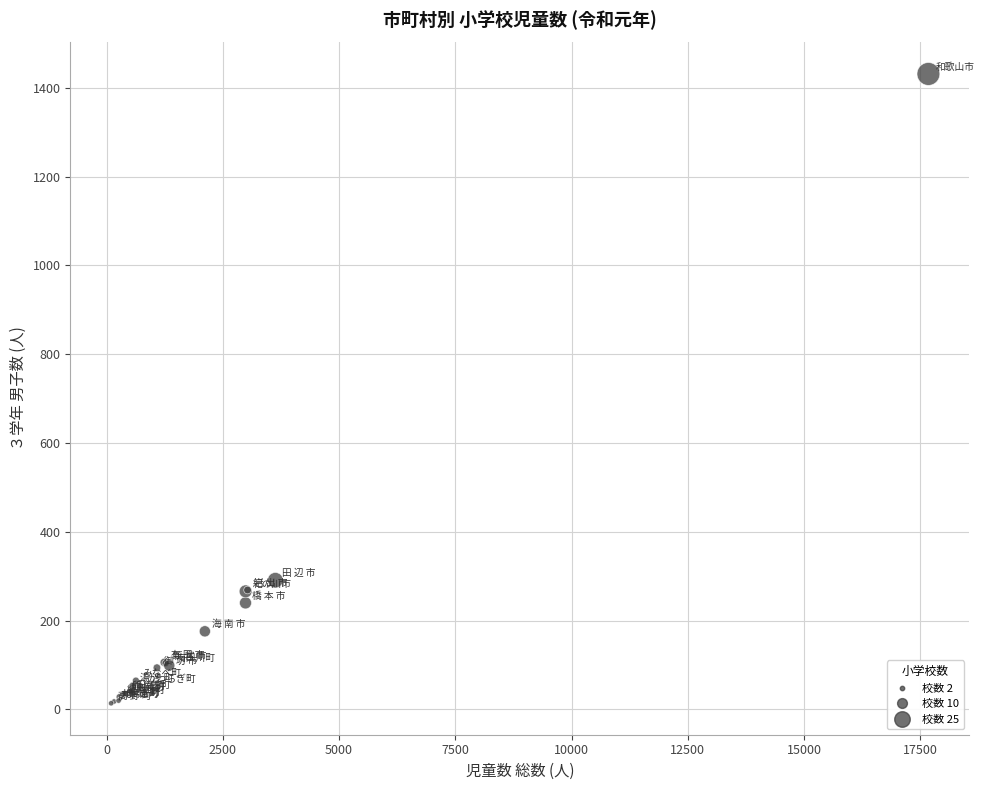

What Y value in the scatter plot is closest to 722?

291